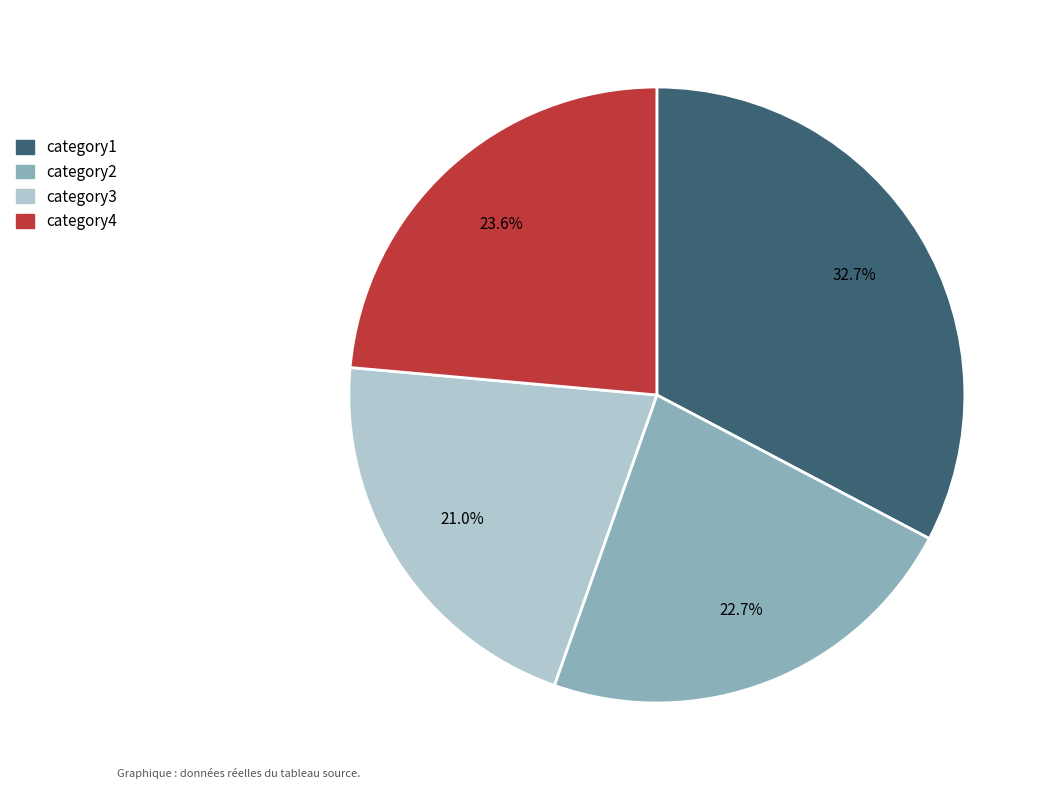

Which slice is the largest?

category1